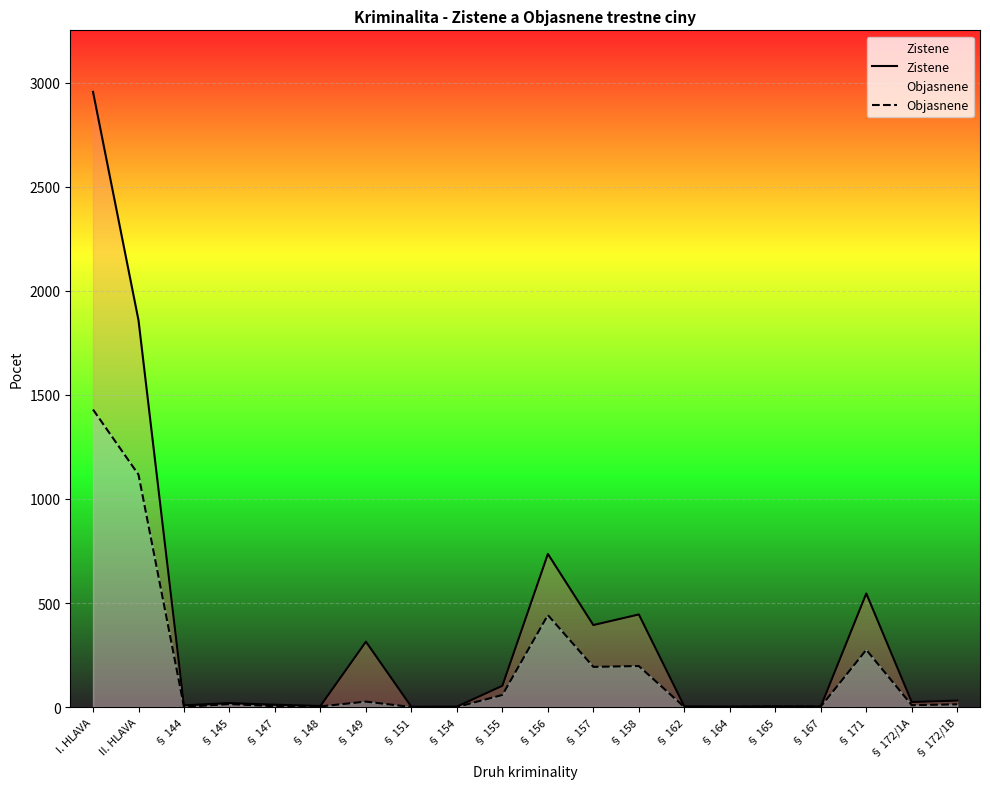

How many series are shown in this chart?

2